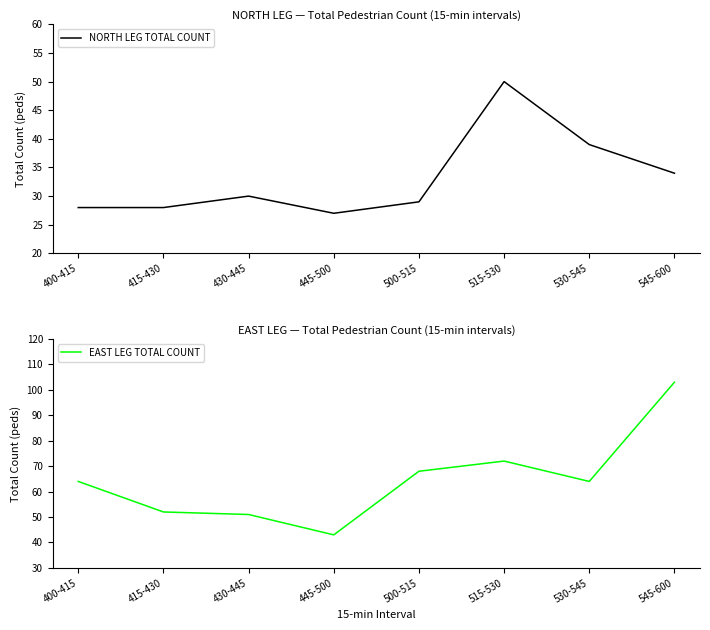

True or false: NORTH LEG TOTAL COUNT and EAST LEG TOTAL COUNT intersect in this chart.

False